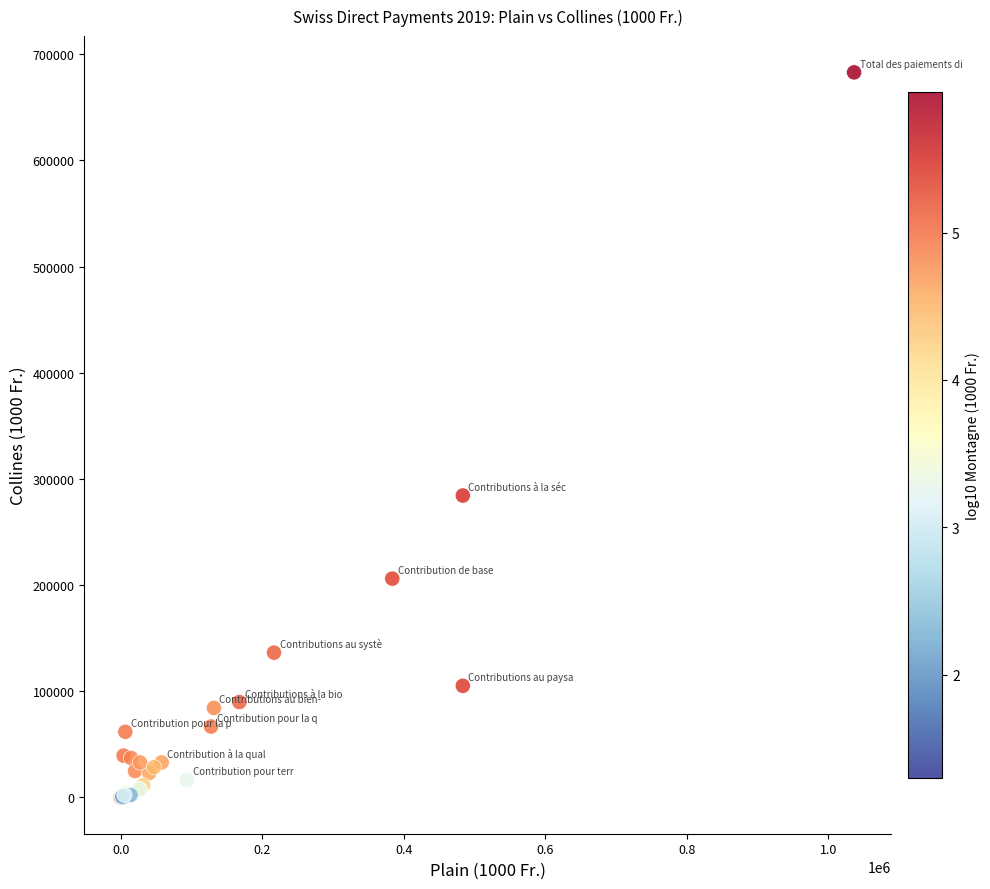

What Y value in the scatter plot is closest to 341474?

284378.3